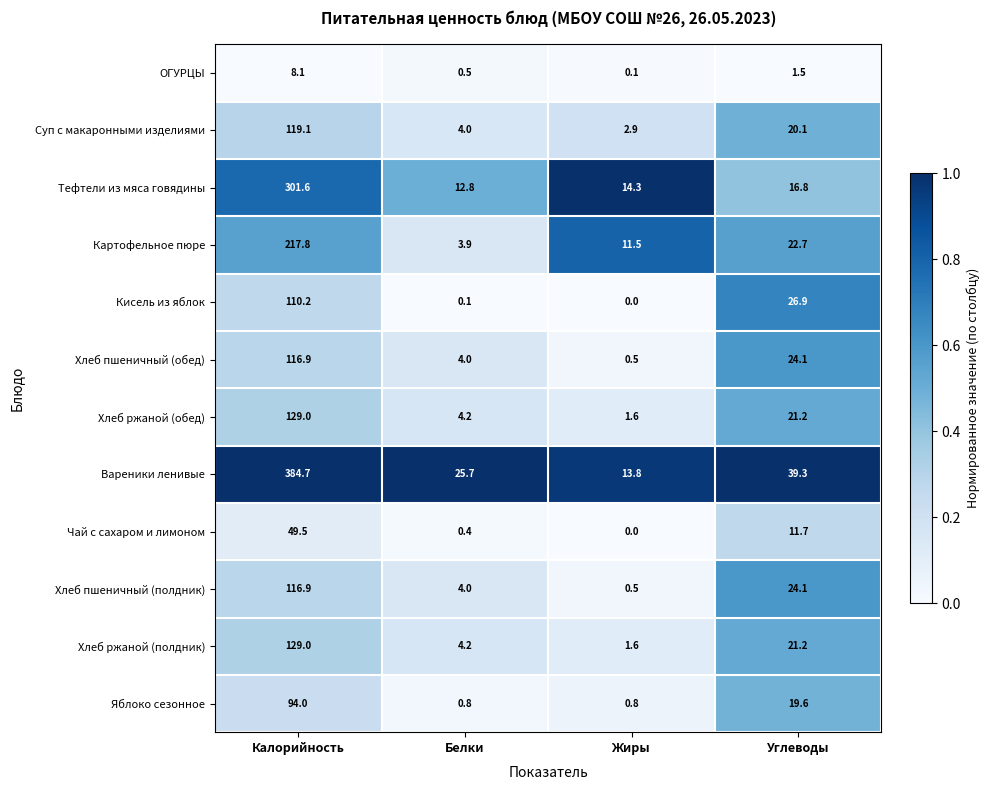

What is the total value across all series at Белки?

64.6